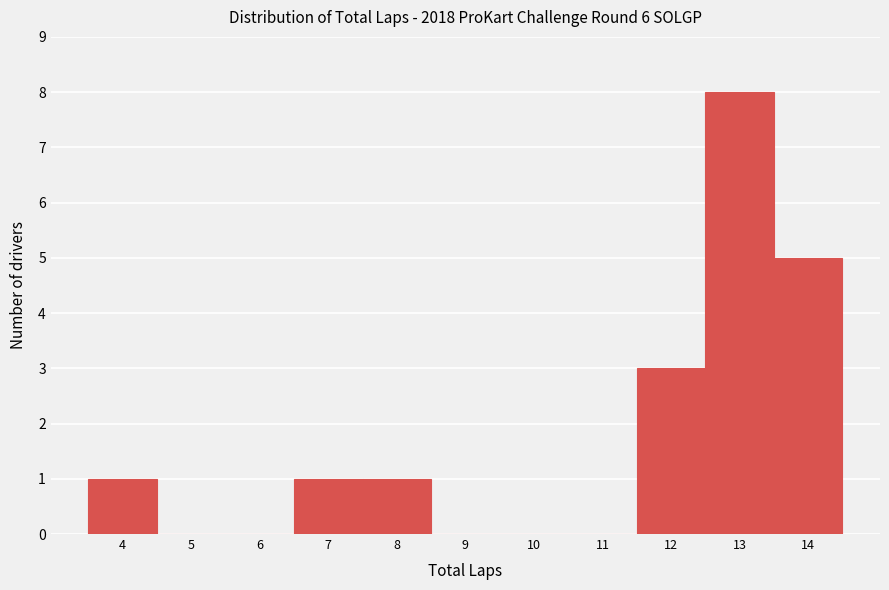

Over which range of the x-axis is the bar tallest?

12.5 to 13.5